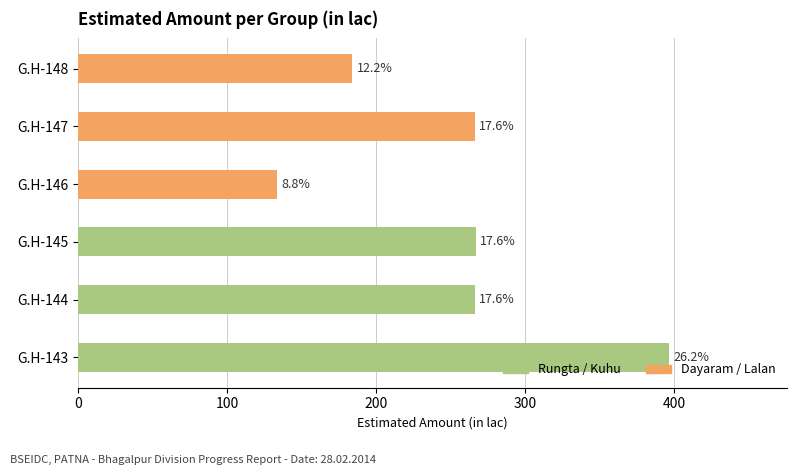

What is the approximate value at G.H-143?

396.2